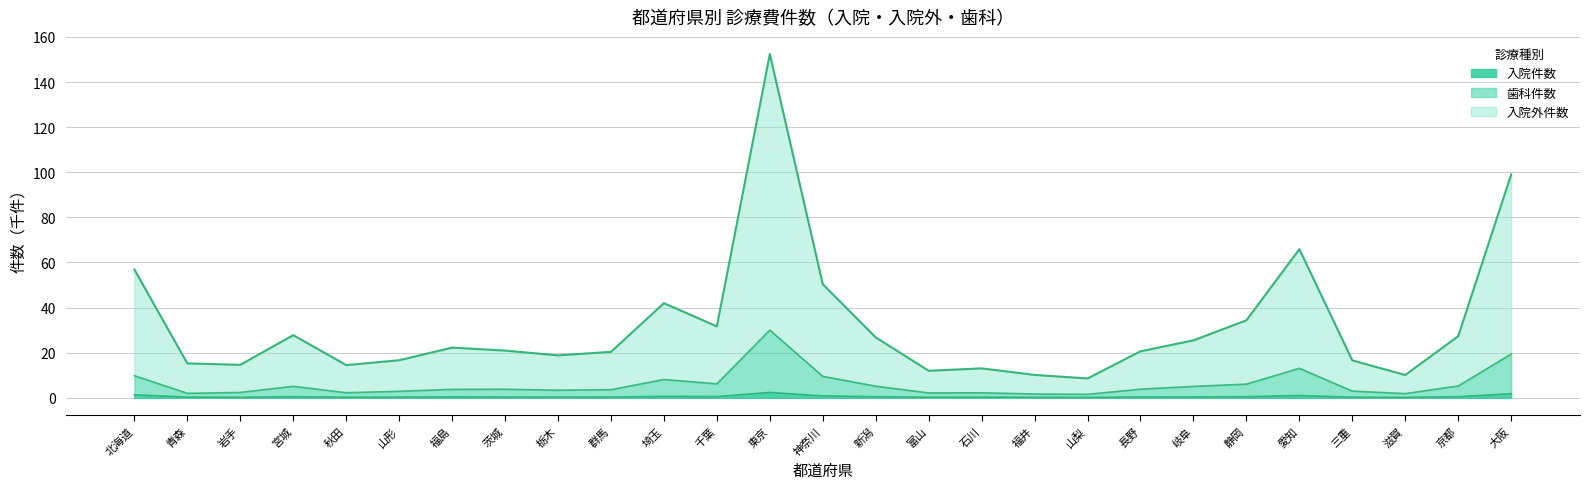

What is the difference between the 入院件数 values at 大阪 and 岐阜?

1.4